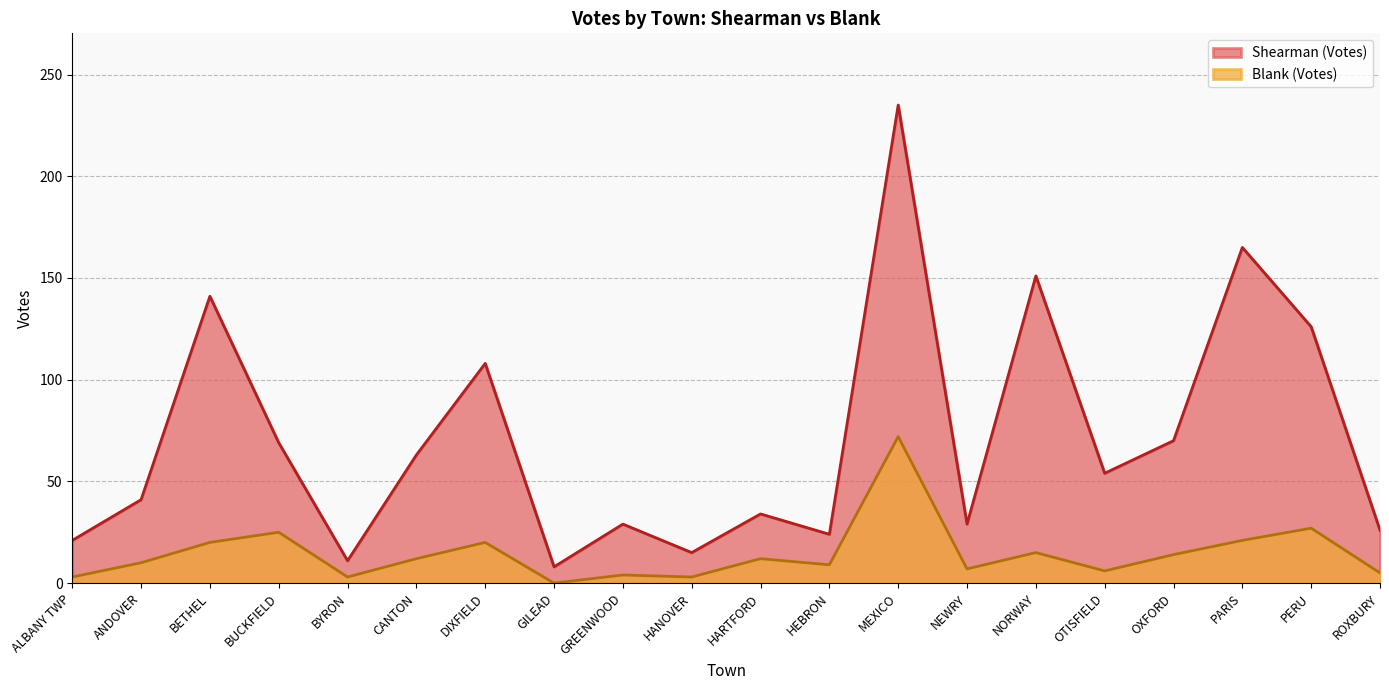

Reading left to right, transcribe all the data shown in this chart.

Shearman (Votes): 21	41	141	69	11	63	108	8	29	15	34	24	235	29	151	54	70	165	126	26
Blank (Votes): 3	10	20	25	3	12	20	0	4	3	12	9	72	7	15	6	14	21	27	5